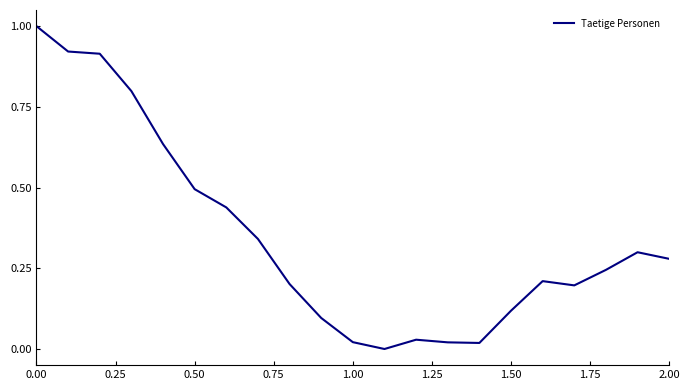

What is the greatest value displayed?

1.0